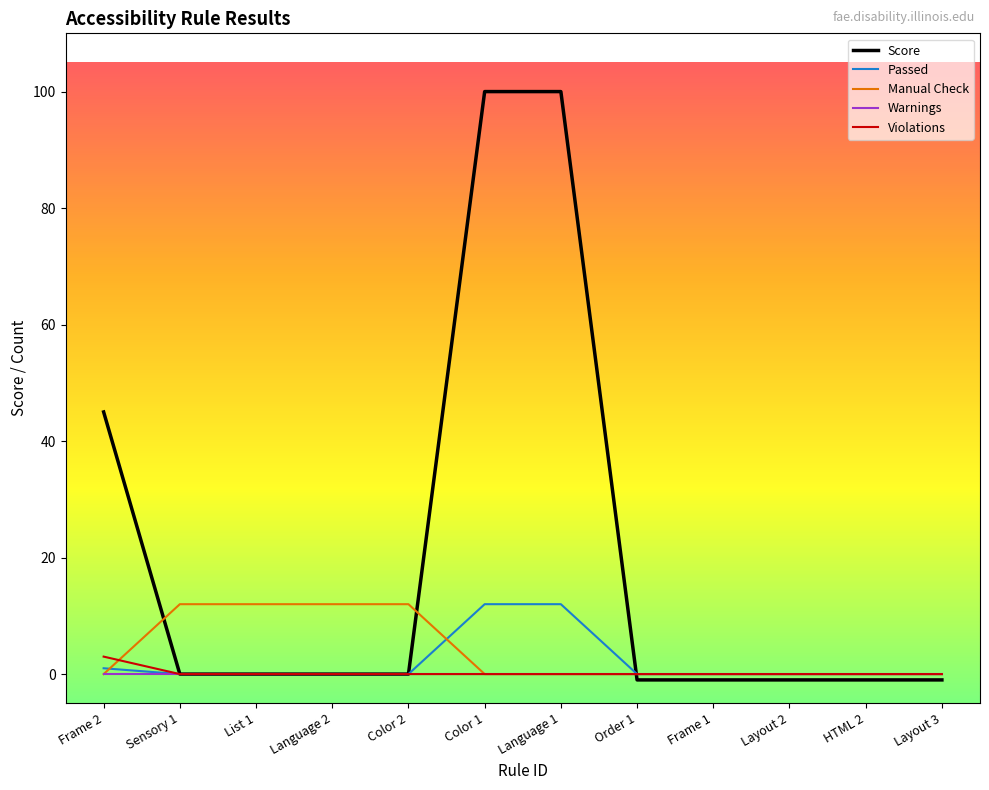

Between which two adjacent categories do Score and Manual Check first intersect?

Frame 2 and Sensory 1